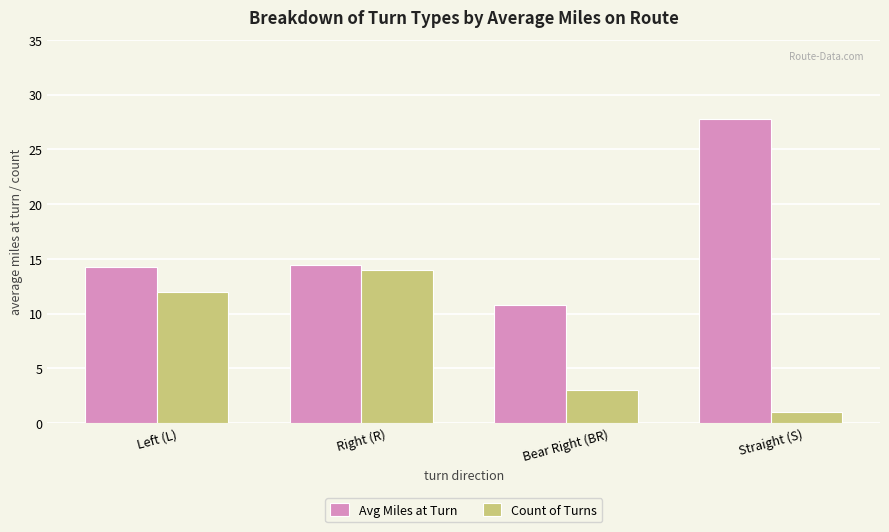

At how many categories does at least one series exceed 5?

4